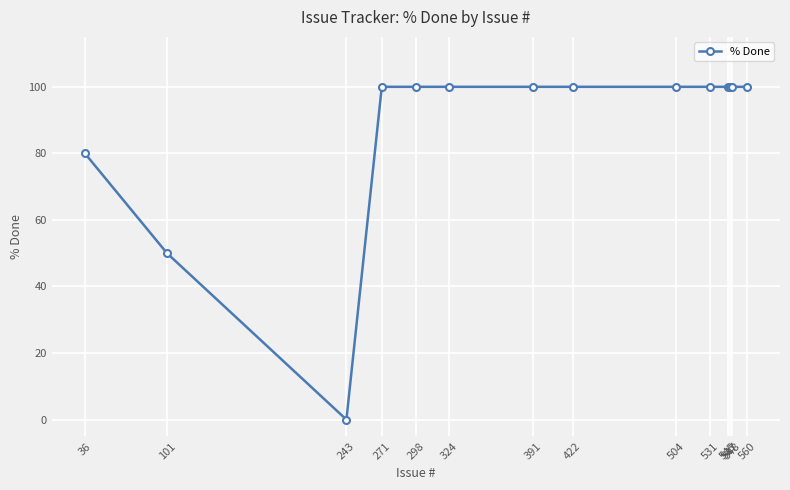

Approximately how many times larger is the value at 560 compared to 271?

1.0